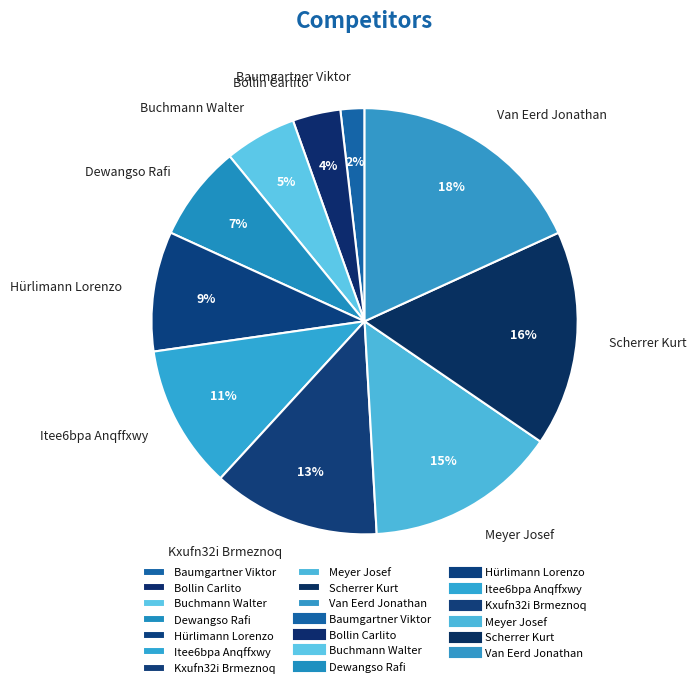

The Itee6bpa Anqffxwy slice represents 11% of the pie. True or false?

True